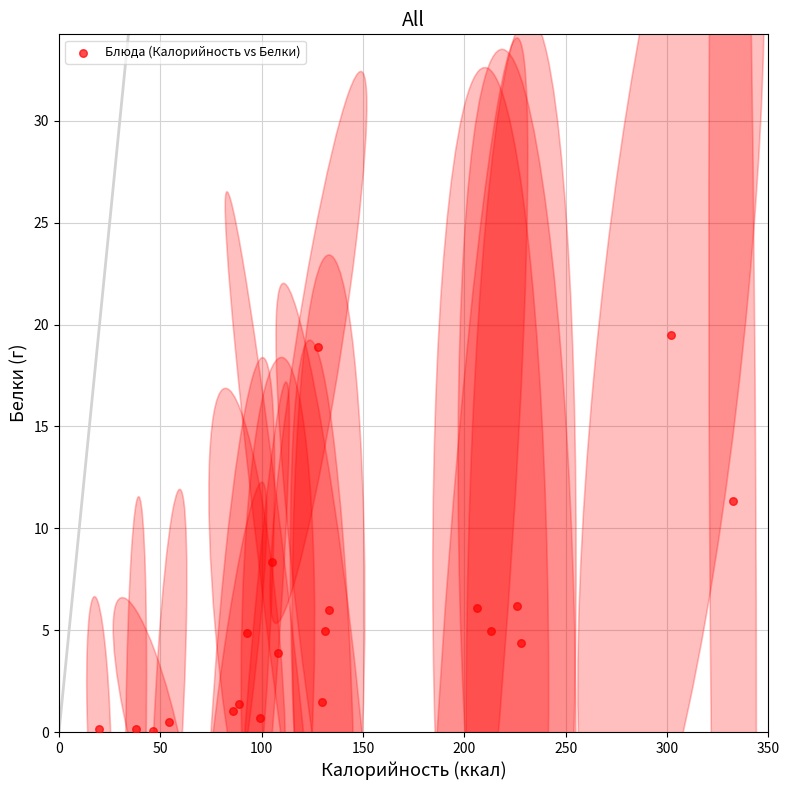

What is the range of X values (max minus min)?

312.6